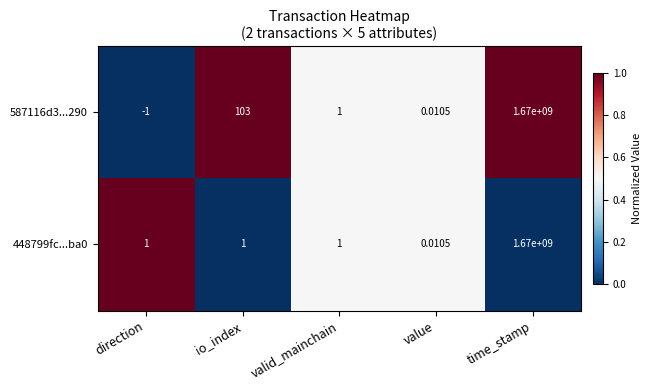

Which category has the highest value in the 587116d3...290 series?

time_stamp